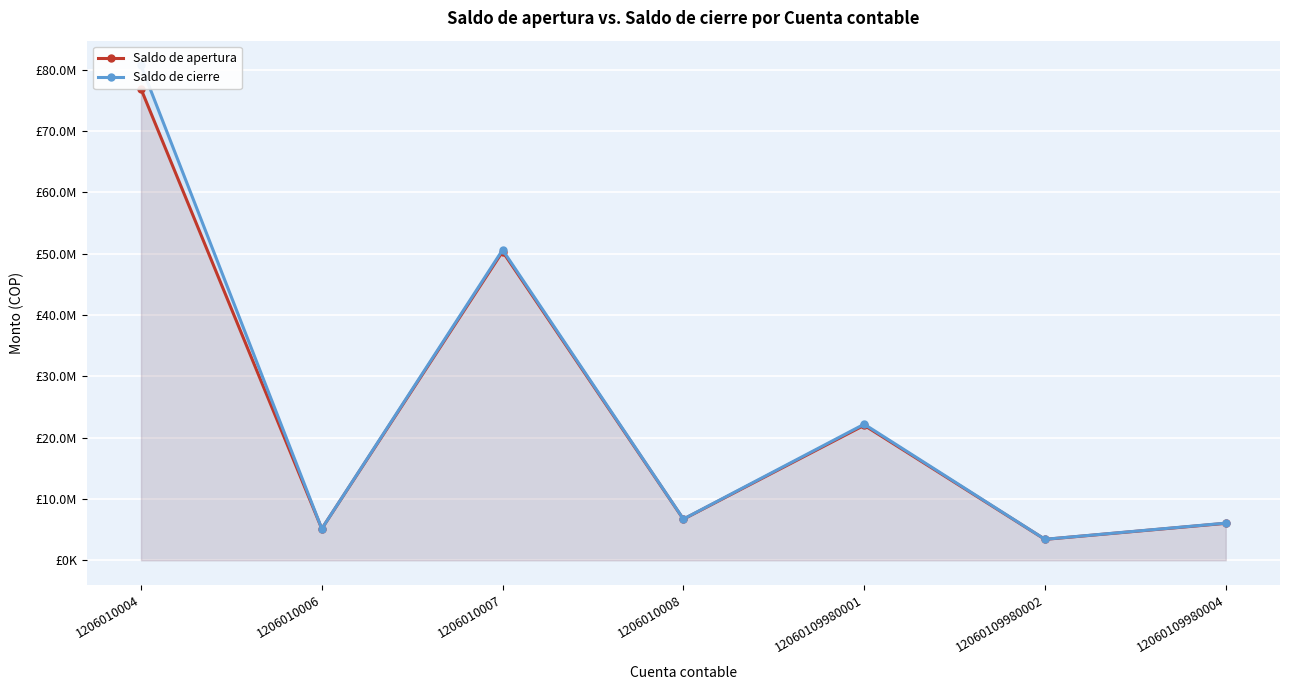

Reading right to left, extract all data points from this chart.

Saldo de apertura: 6031416.7	3411935.4	22018571.7	6701196.2	50361976.2	5147954.8	76877535.8
Saldo de cierre: 6060001.5	3424427.4	22196445.4	6724456.2	50620665.9	5147963.8	80713862.5